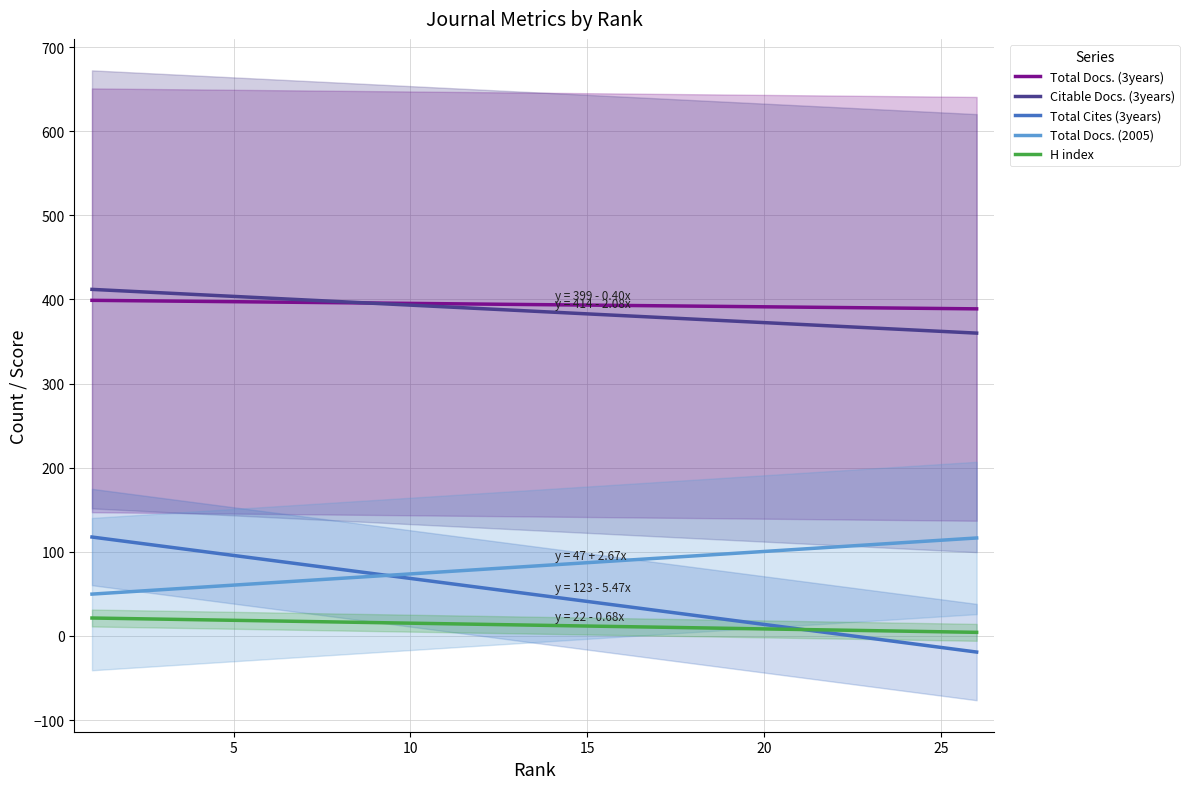

What is the maximum value shown in the chart?

412.0